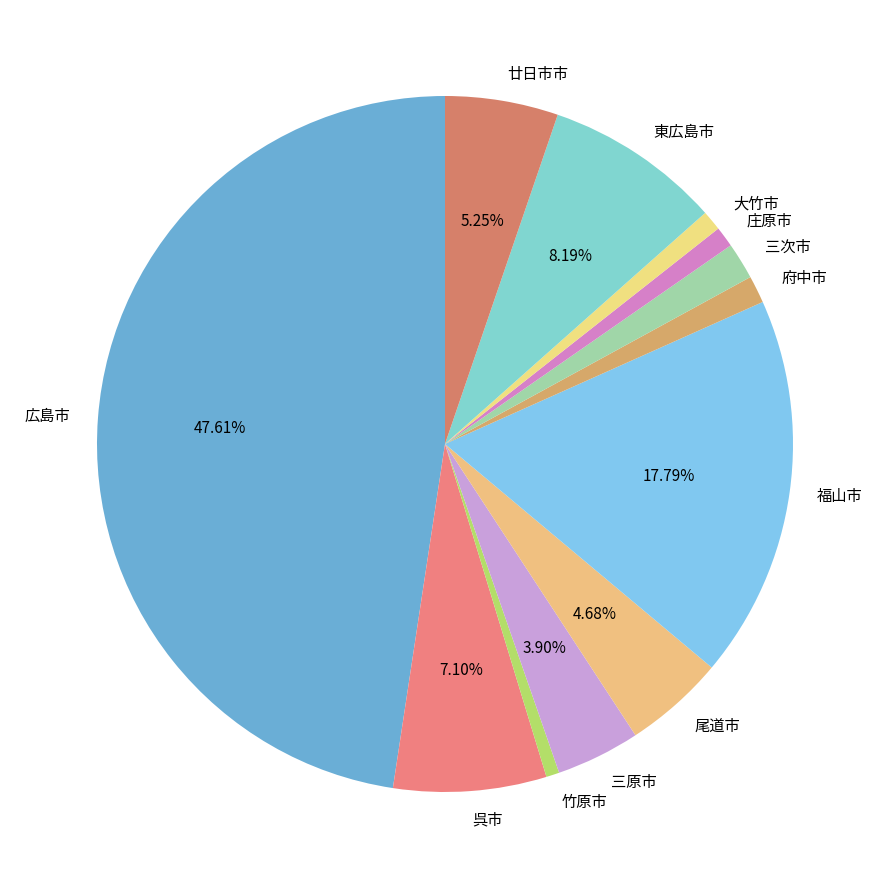

Combined, do 三原市 and 尾道市 account for over 50%?

No